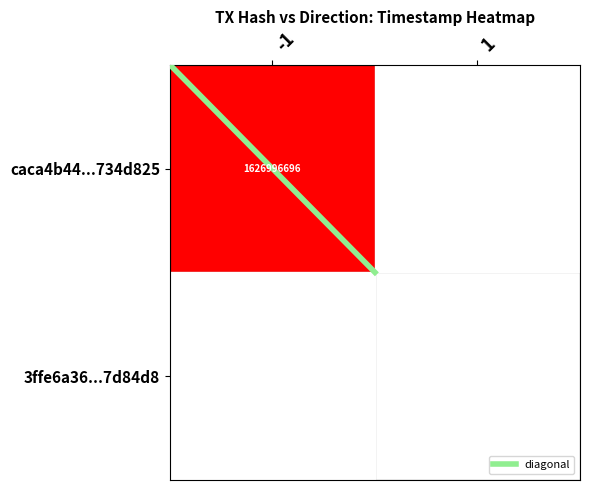

How many data points in diagonal are above 0?

1